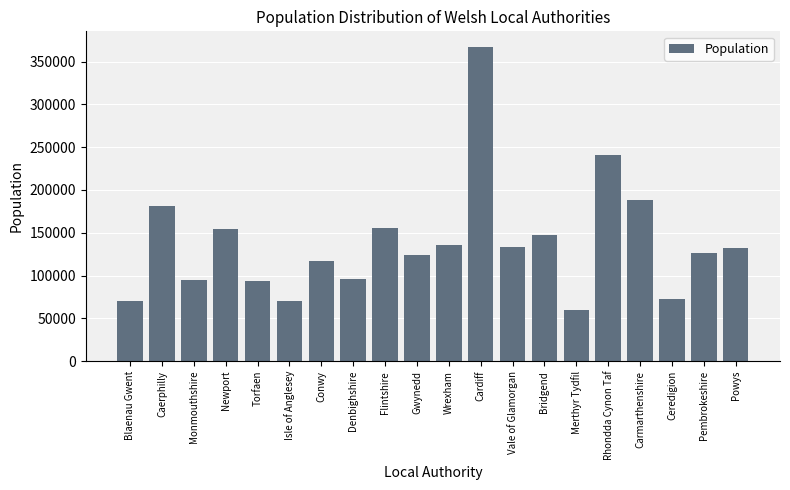

Read the value at Vale of Glamorgan.

133587